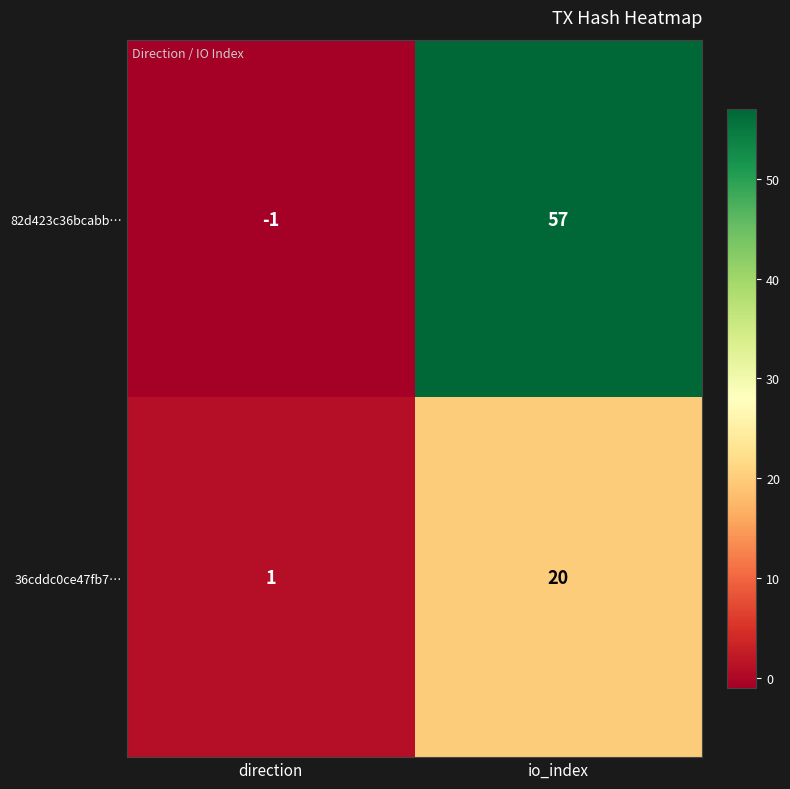

True or false: 82d423c36bcabb… has a value of -1 at direction.

True